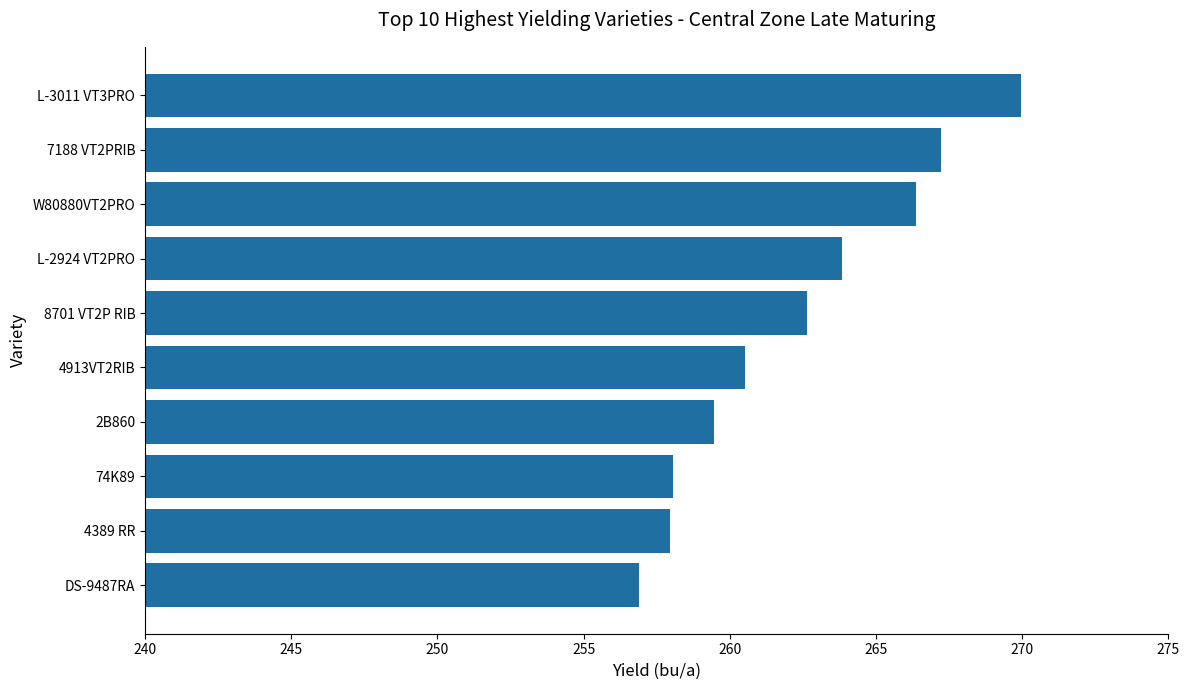

What is the difference between the values at DS-9487RA and 8701 VT2P RIB?

5.7